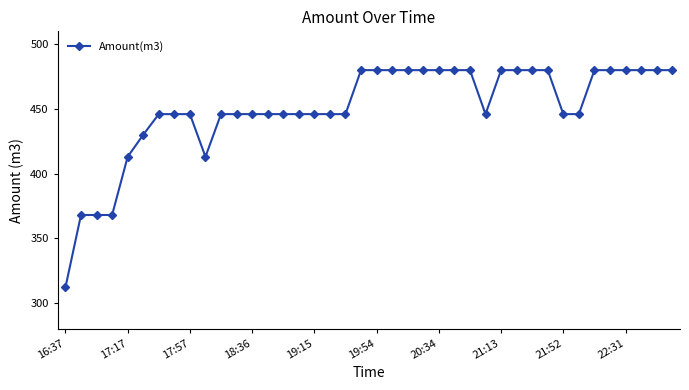

What is the average value?

450